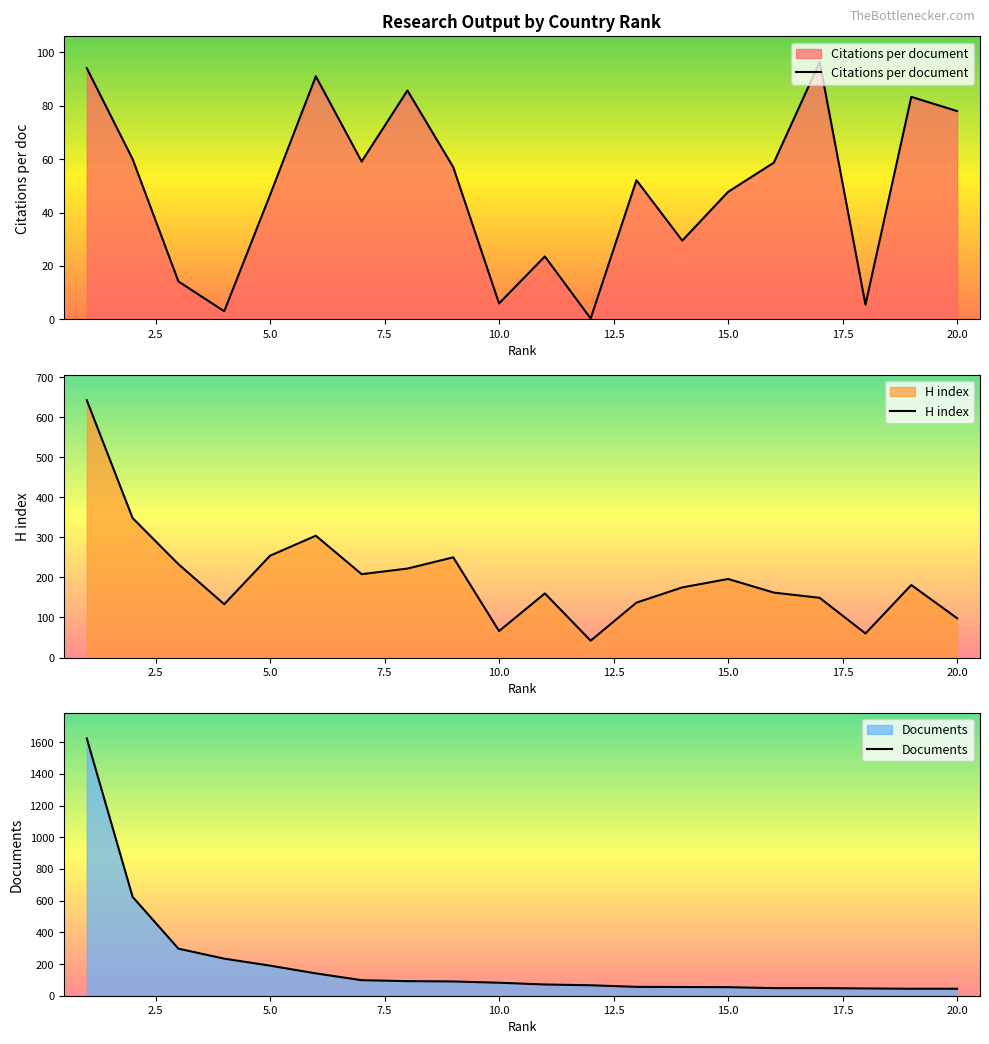

At which label is Citations per document closest to 48?

15.0